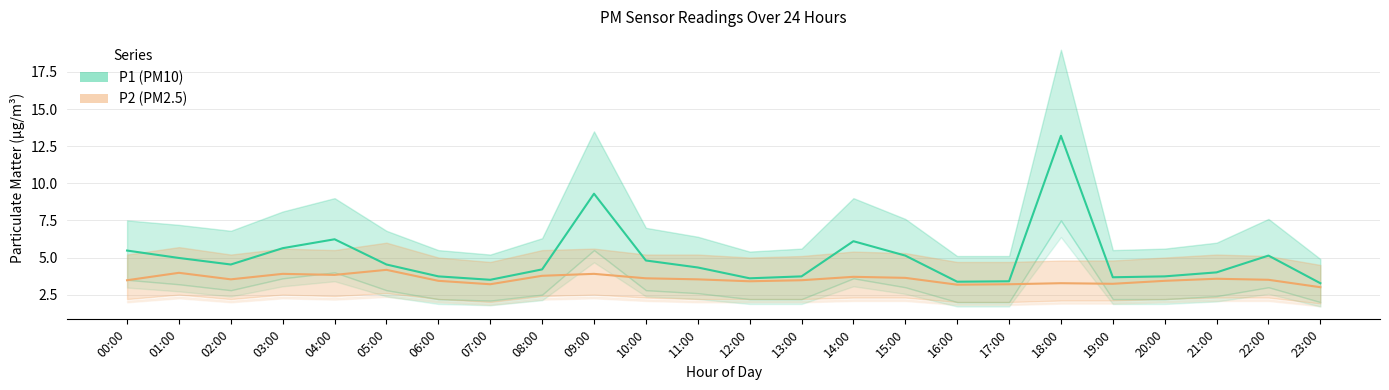

Rank the series by their average value, from highest to lowest.

P1, P2